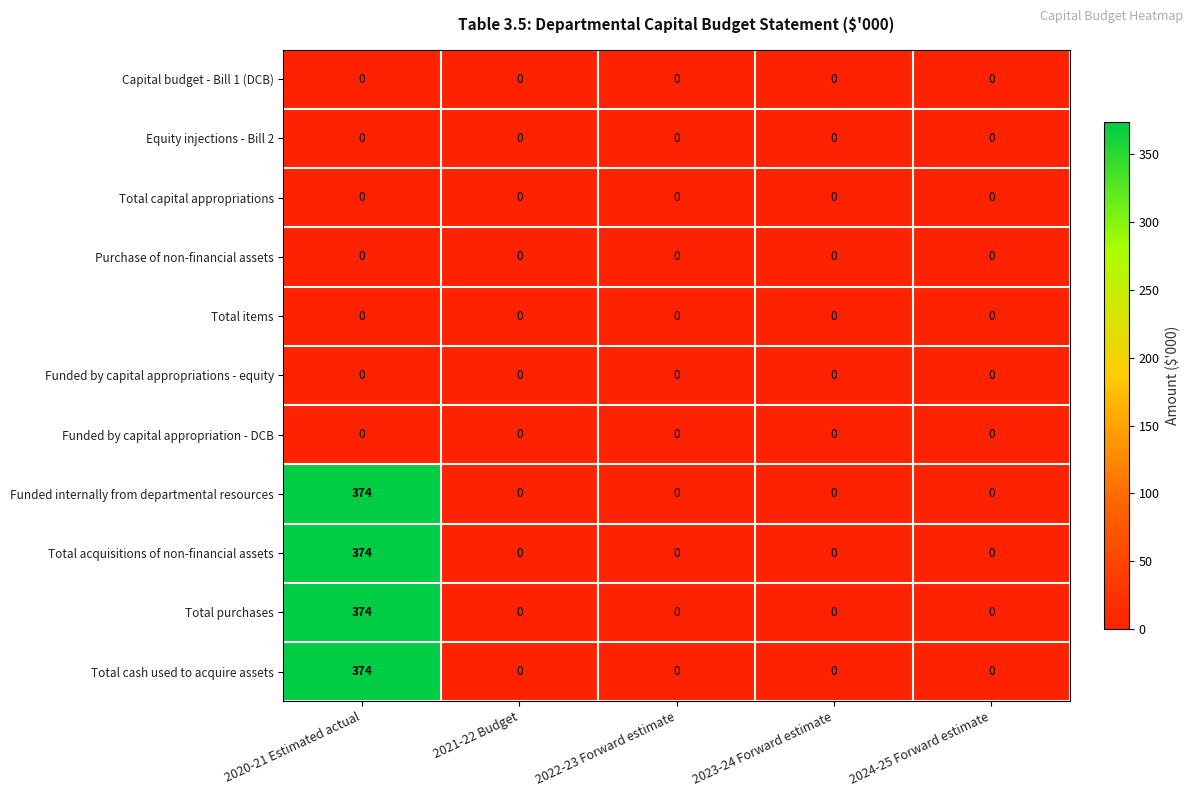

At which category is the sum across all series the highest?

2020-21 Estimated actual